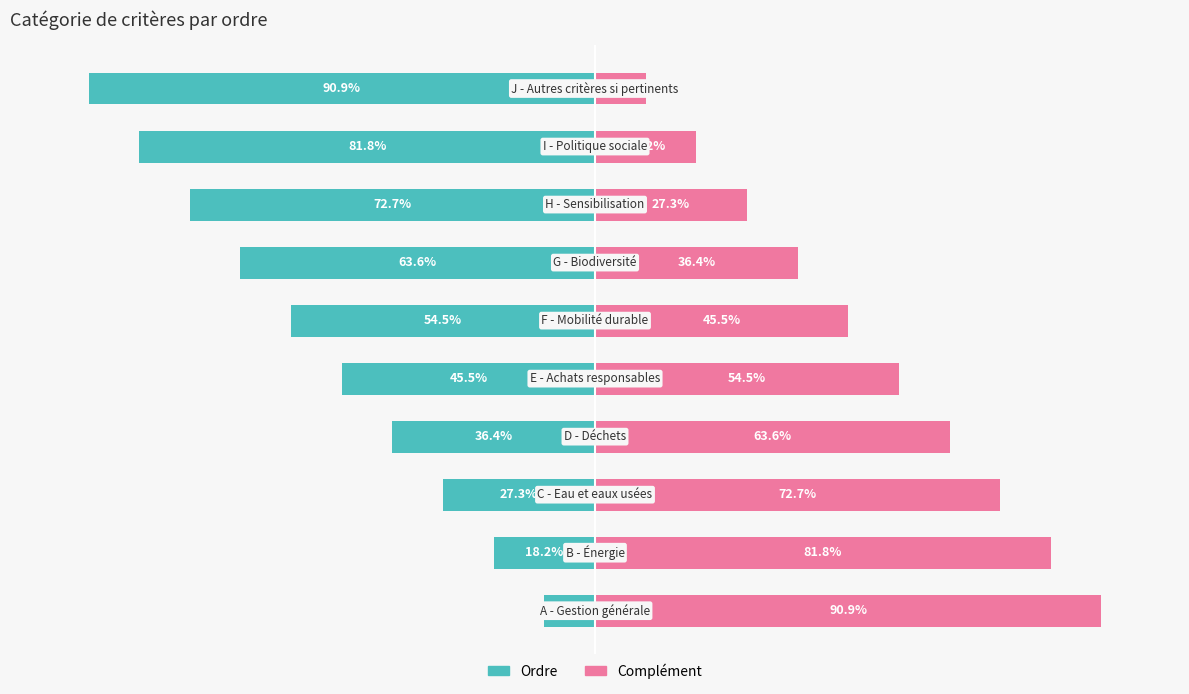

Are the bars horizontal?

Yes